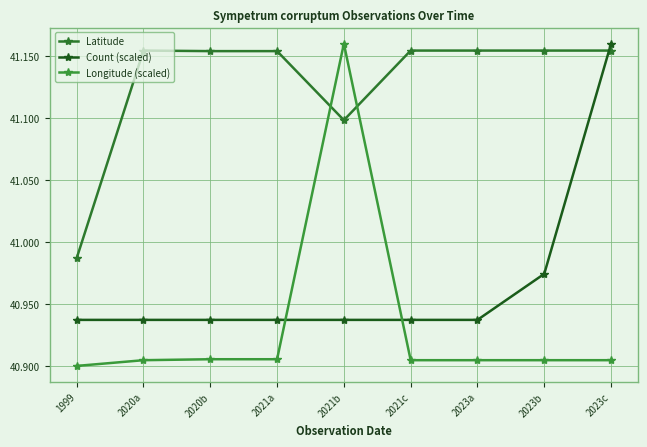

Is the value of Longitude (scaled) at 2021b greater than the value of Count (scaled) at 2021a?

Yes